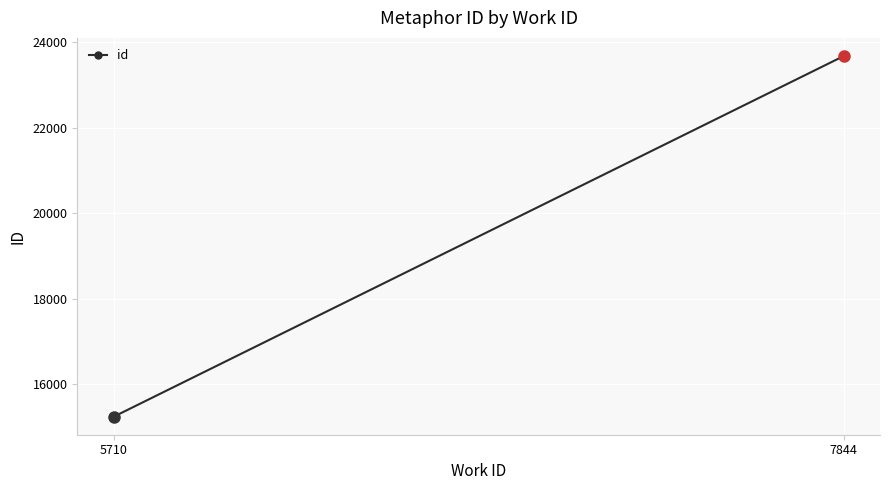

At which category does the chart reach its minimum across all series?

5710